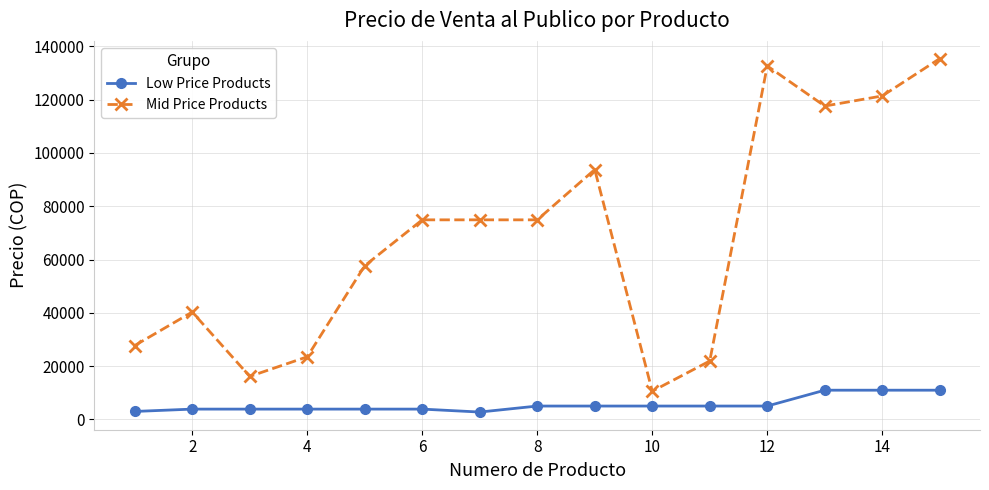

At how many categories does at least one series exceed 45837?

9